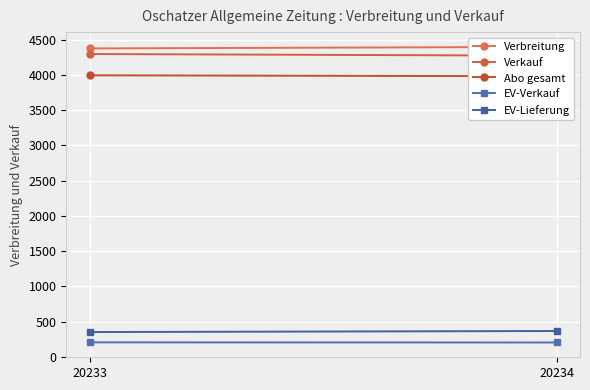

Between 20233 and 20234, which series saw the biggest shift?

Verkauf